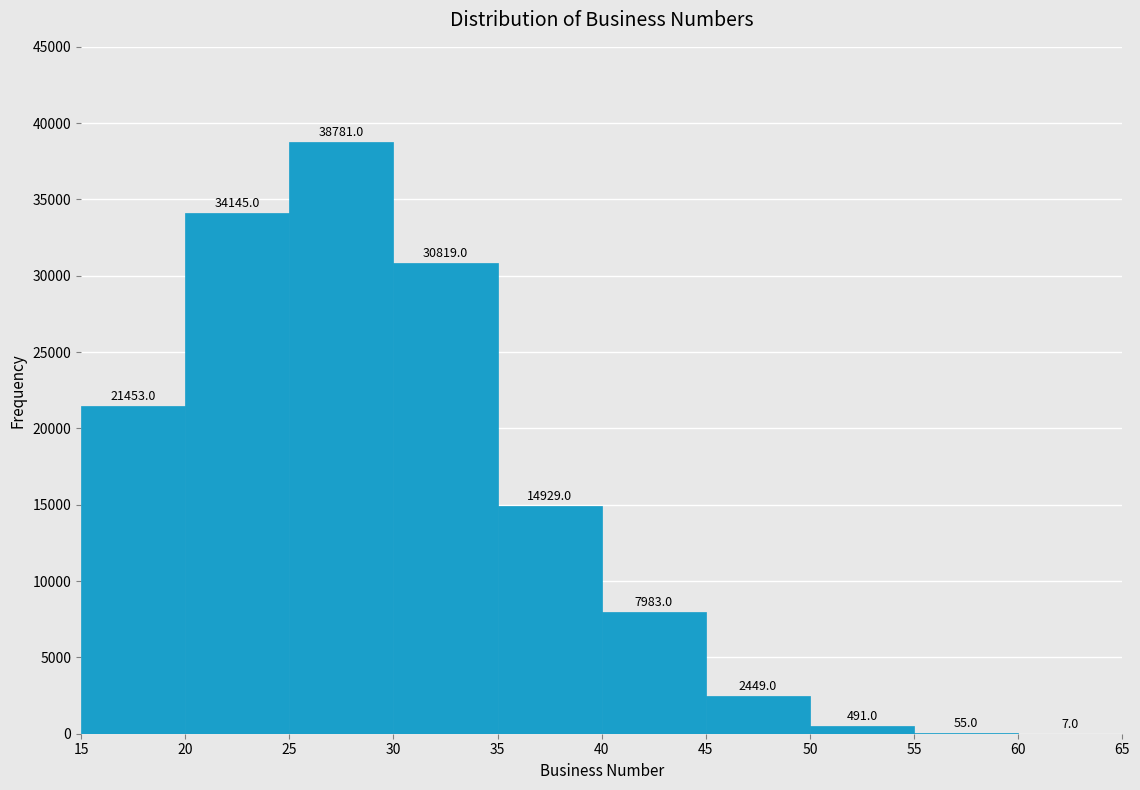

How tall is the bar that spans 35 to 40 on the x-axis?

14929.0